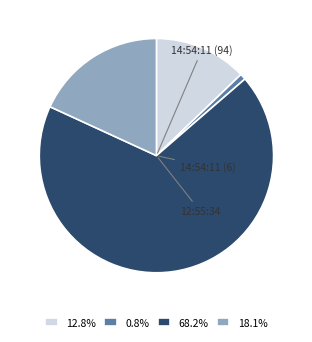

Does 12.8% account for over 50% of the chart?

No